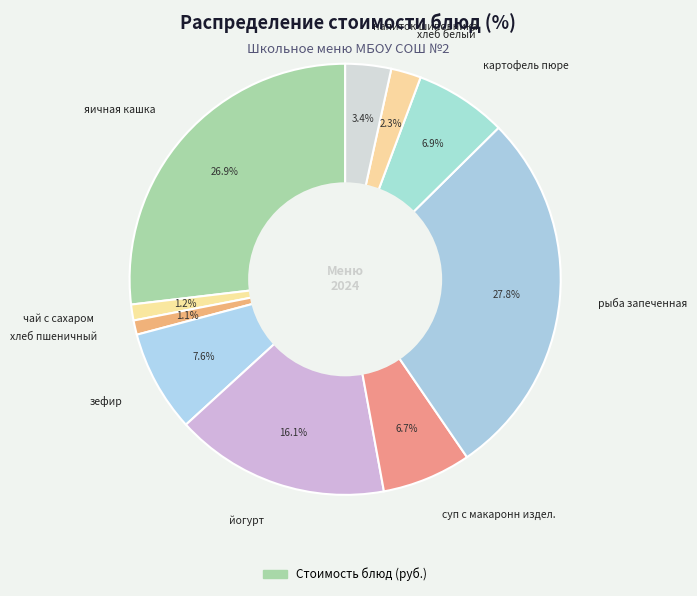

What is the largest slice in the pie chart?

рыба запеченная